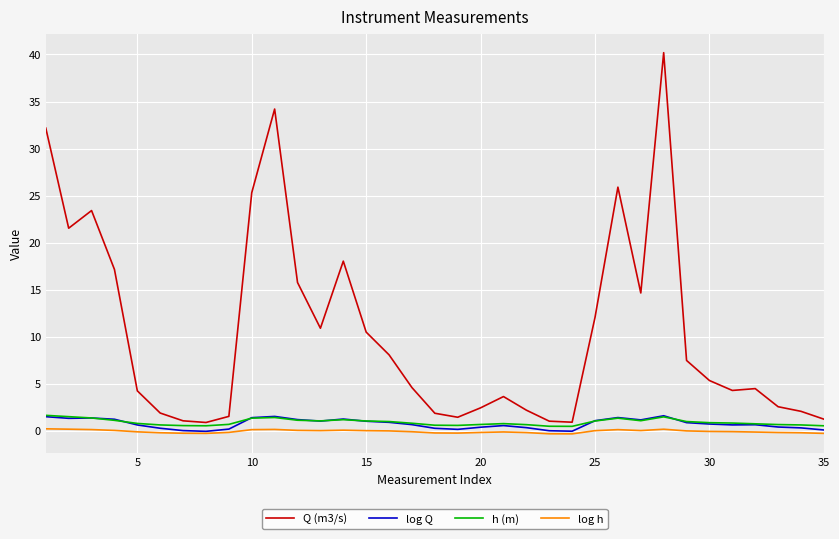

Which series has the largest range (max minus min)?

Q (m3/s)